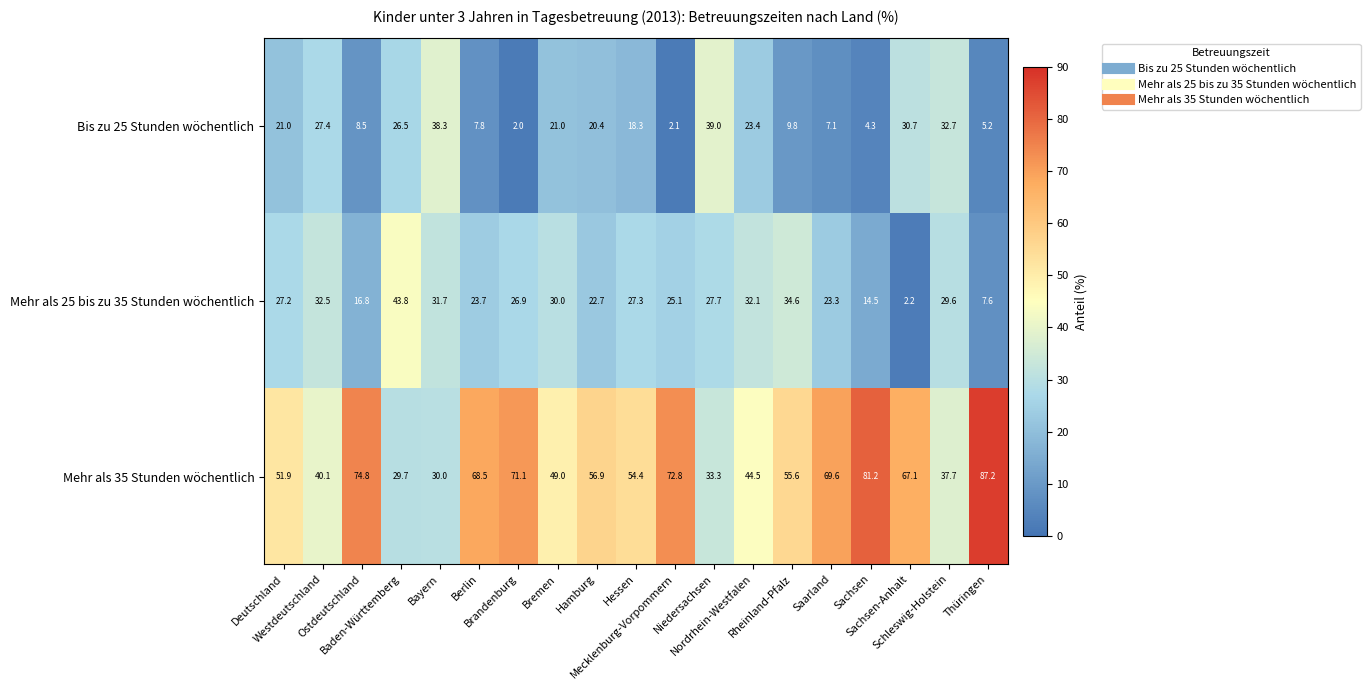

Which series has the widest spread of values?

Mehr als 35 Stunden wöchentlich